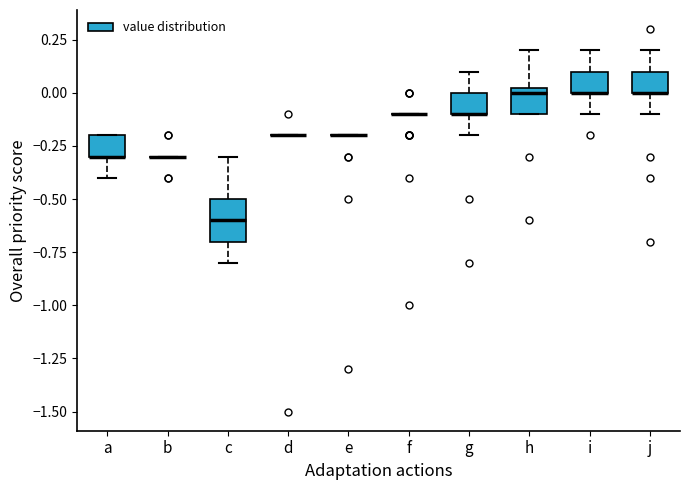

Reading left to right, read every box against the y-axis: the position of its median line, the range the box covers, and the ends of its whiskers. The values are not printed on the chart, so give them approximately, as read against the axis.

a: median -0.30 (drawn on the box's lower edge), box -0.30 to -0.20, whiskers -0.40 to -0.20
b: box collapsed to a line at -0.30, whiskers -0.30 to -0.30
c: median -0.60, box -0.70 to -0.50, whiskers -0.80 to -0.30
d: box collapsed to a line at -0.20, whiskers -0.20 to -0.20
e: box collapsed to a line at -0.20, whiskers -0.20 to -0.20
f: box collapsed to a line at -0.10, whiskers -0.10 to -0.10
g: median -0.10 (drawn on the box's lower edge), box -0.10 to 0.00, whiskers -0.20 to 0.10
h: median 0.00, box -0.10 to 0.05, whiskers -0.10 to 0.20
i: median 0.00 (drawn on the box's lower edge), box 0.00 to 0.10, whiskers -0.10 to 0.20
j: median 0.00 (drawn on the box's lower edge), box 0.00 to 0.10, whiskers -0.10 to 0.20